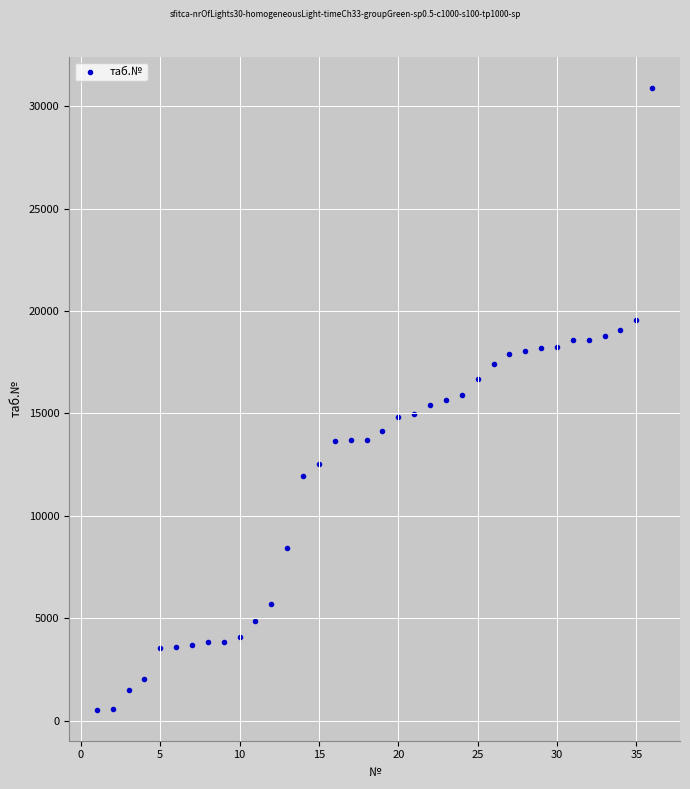

What is the range of X values (max minus min)?

35